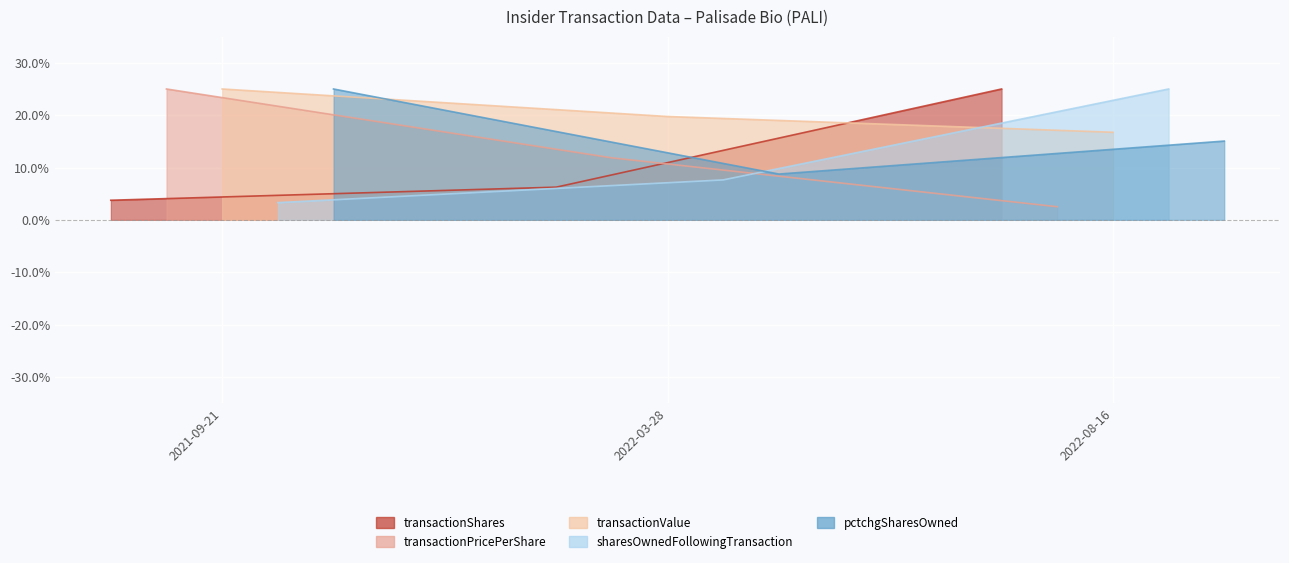

Between 2021-09-21 and 2022-03-28, which series saw the biggest shift?

pctchgSharesOwned